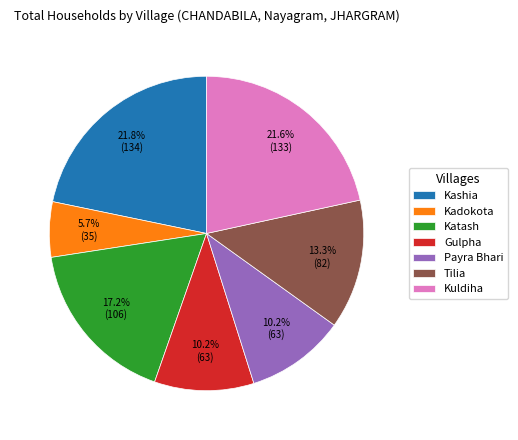

What is the smallest slice in the pie chart?

Kadokota